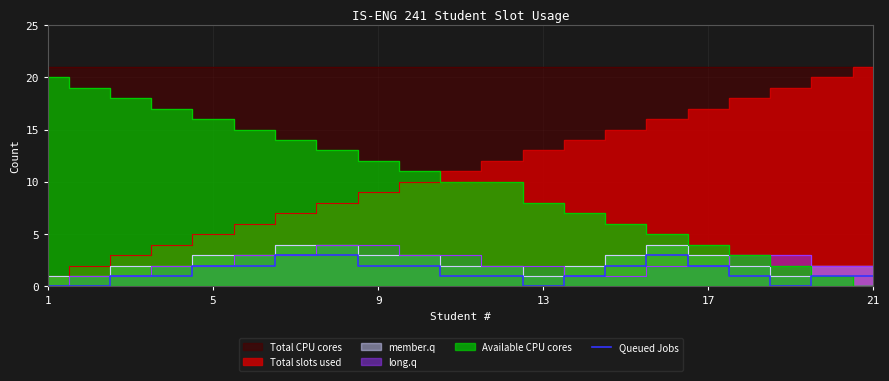

Where is the first local maximum?

15